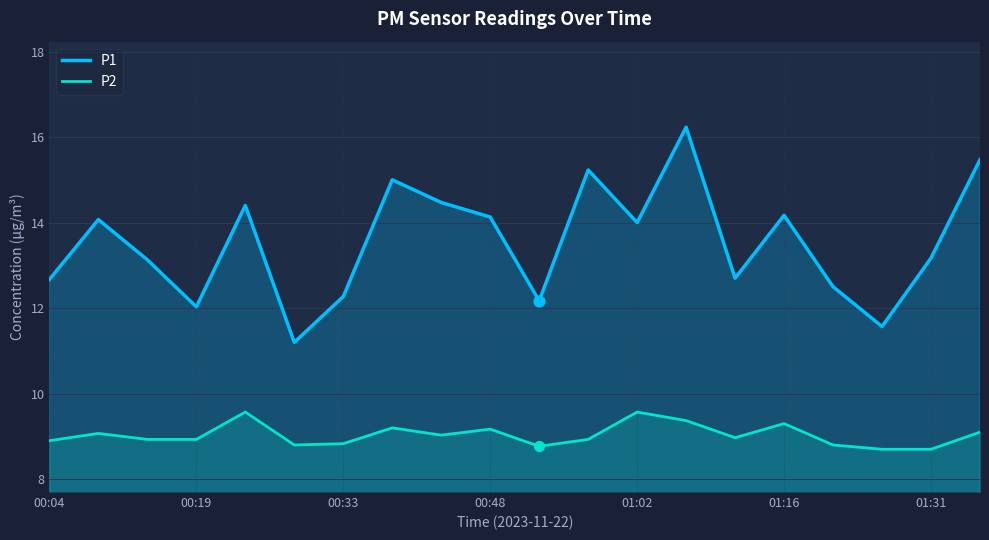

What are all the series names shown in the legend?

P1, P2